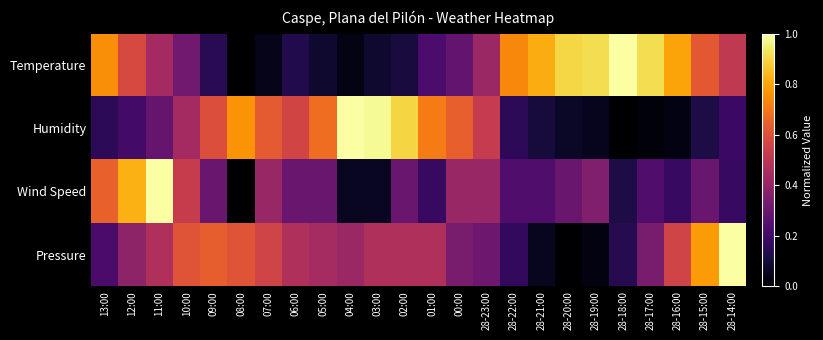

At which category does the chart reach its minimum across all series?

08:00